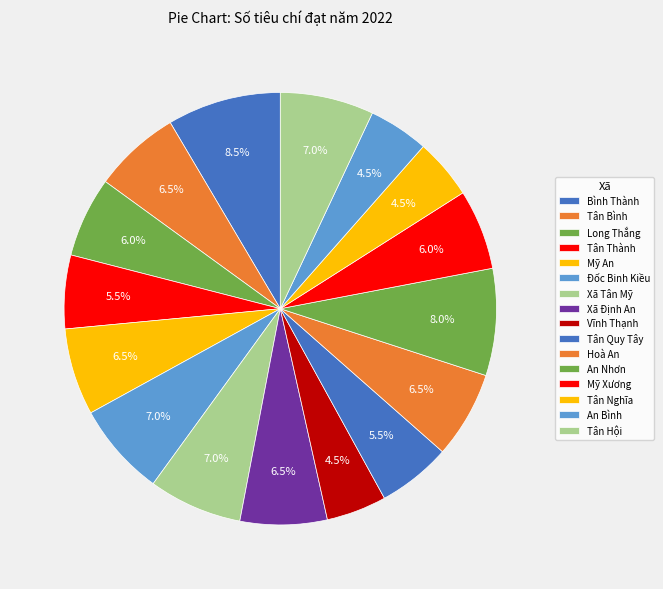

Rank the categories by value from highest to lowest.

Bình Thành, An Nhơn, Đốc Binh Kiều, Xã Tân Mỹ, Tân Hội, Tân Bình, Mỹ An, Xã Định An, Hoà An, Long Thắng, Mỹ Xương, Tân Thành, Tân Quy Tây, Vĩnh Thạnh, Tân Nghĩa, An Bình